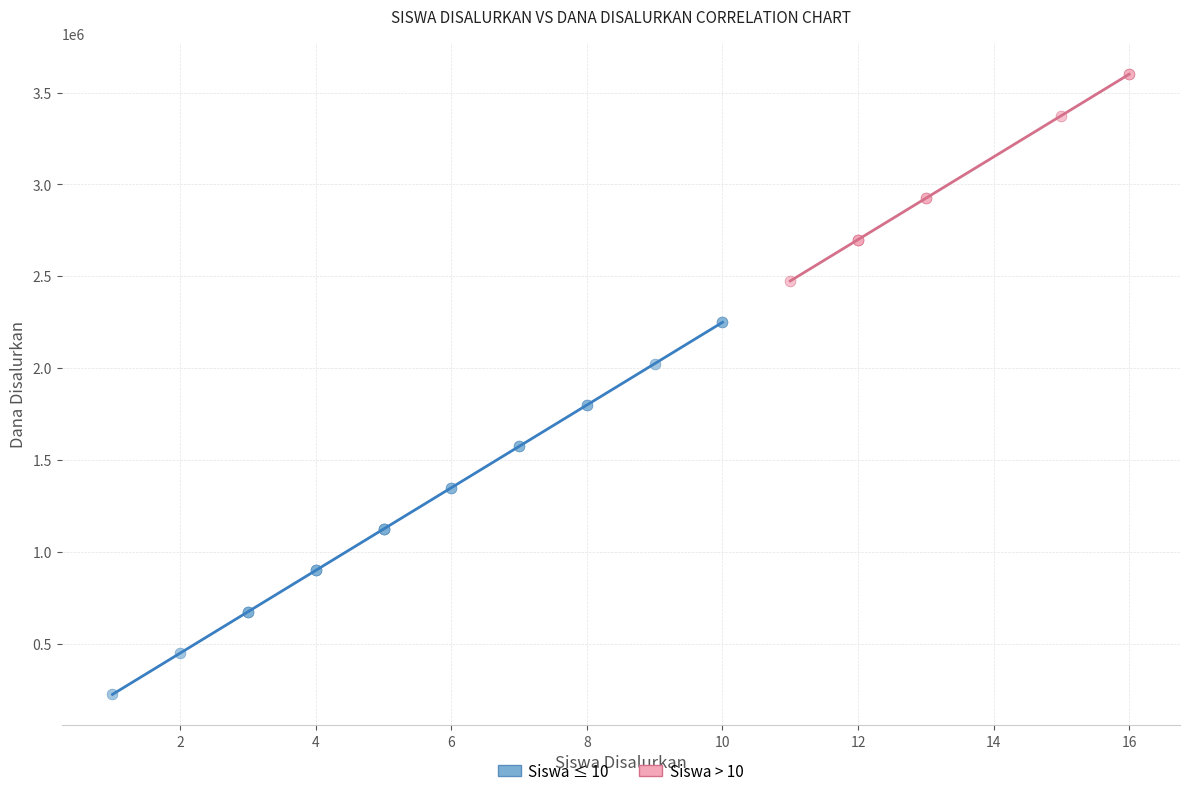

Which series reaches the minimum Y coordinate?

Siswa ≤ 10